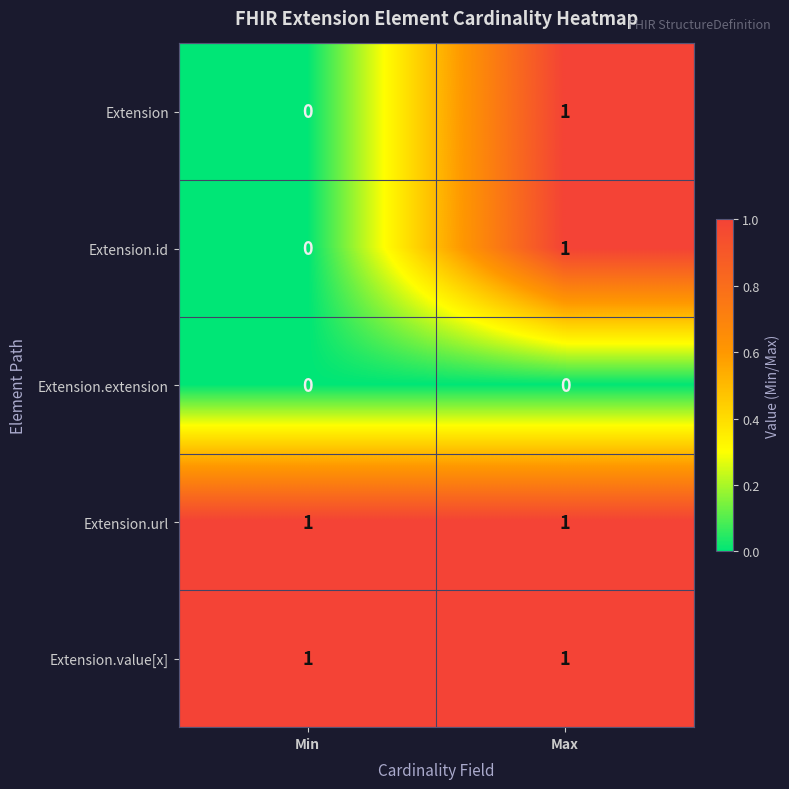

Count the number of data series in this chart.

5